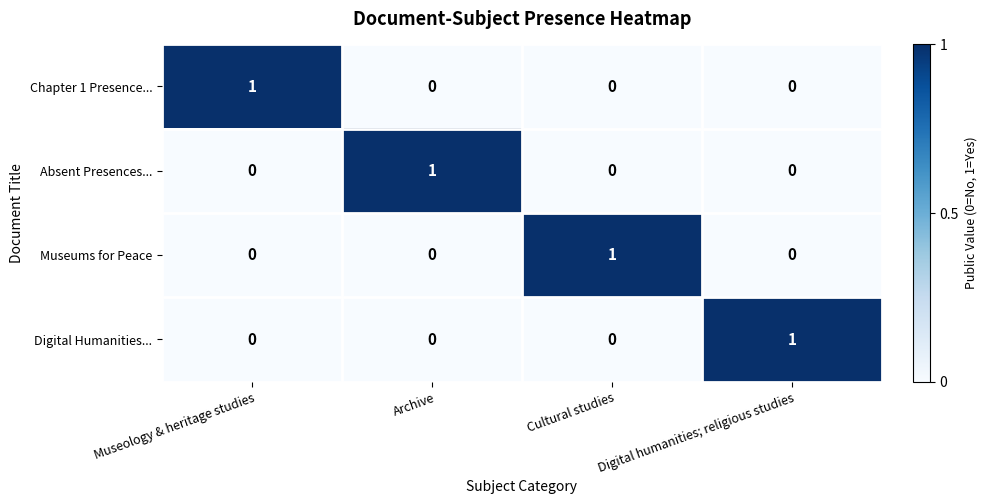

True or false: Chapter 1 Presence... has a value of 0 at Cultural studies.

True